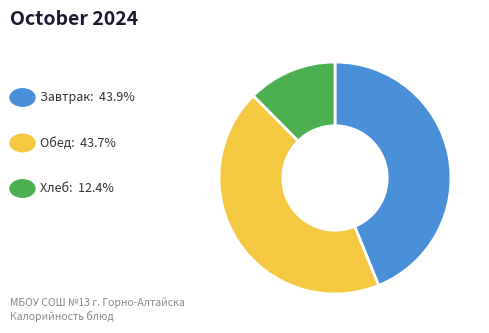

Does any single category account for the majority?

No